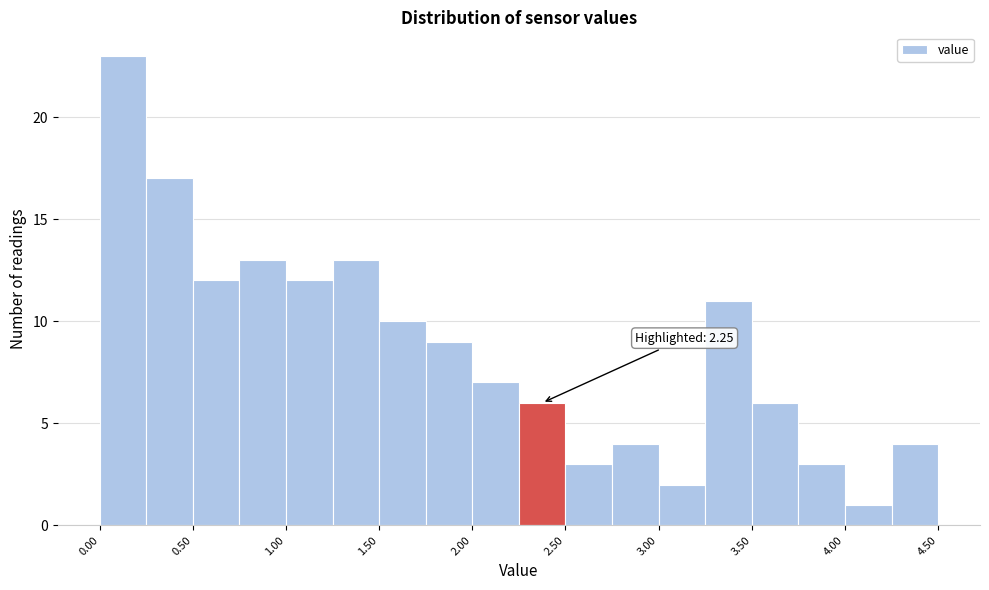

Which range on the x-axis has the tallest bar?

0.00 to 0.25